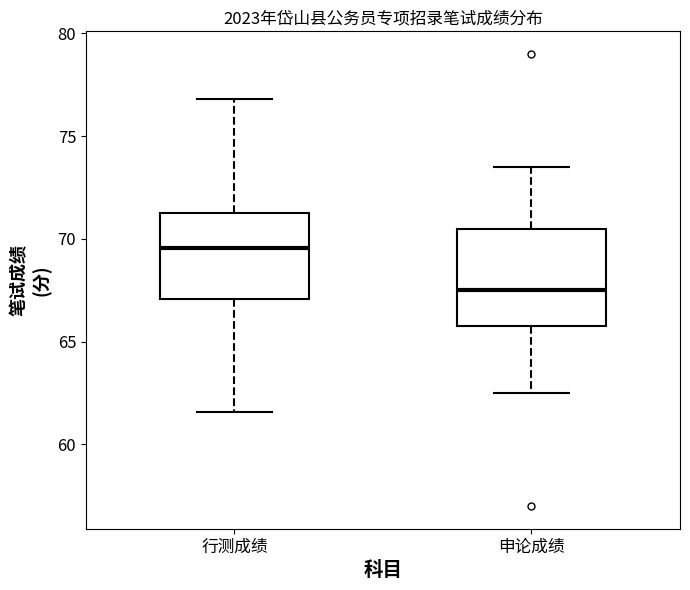

Reading left to right, transcribe this box plot: for each box, give where its median line is, the range the box spans, and where its two whiskers end, as read against the y-axis. The values are not printed on the chart, so give them approximately, as read against the axis.

行测成绩: median 69.5, box 67.0 to 71.5, whiskers 61.5 to 77.0
申论成绩: median 67.5, box 66.0 to 70.5, whiskers 62.5 to 73.5